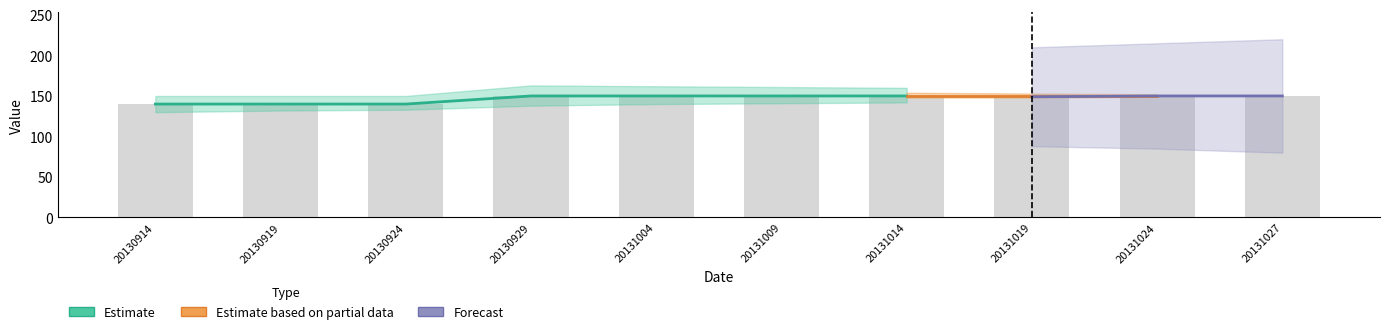

Which label corresponds to the smallest value in the chart?

20130914